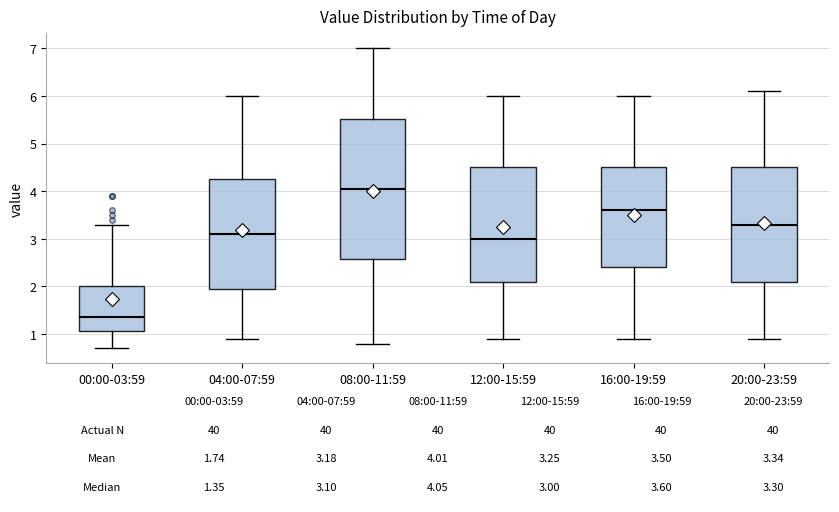

Which box's median line is the highest?

08:00-11:59